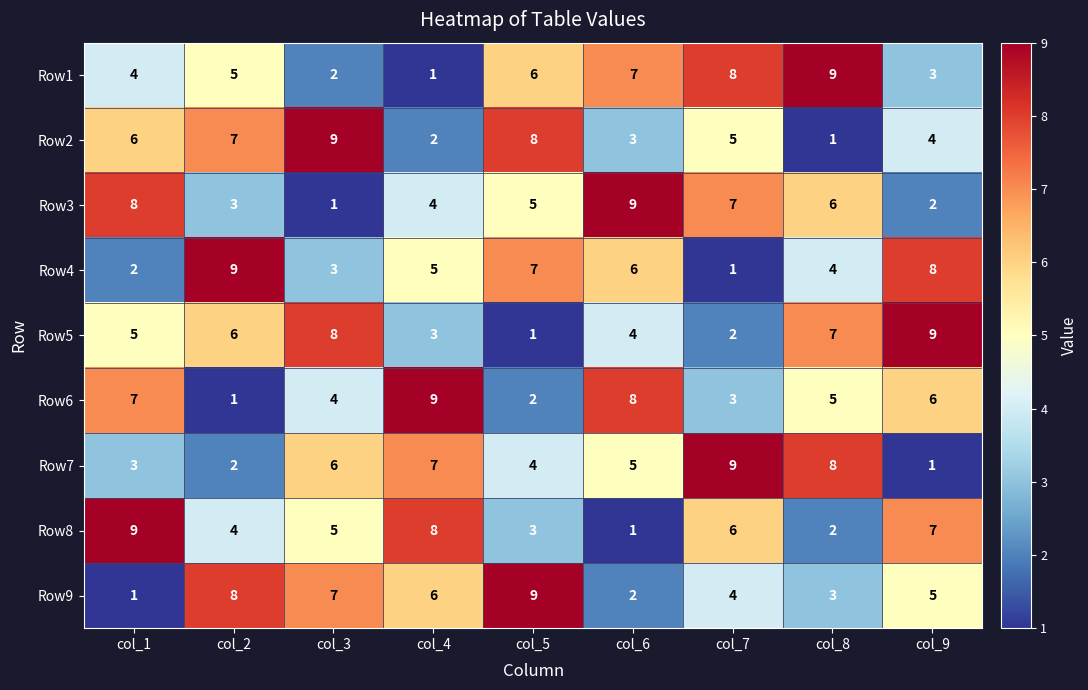

At which label is Row3 closest to 5?

col_5